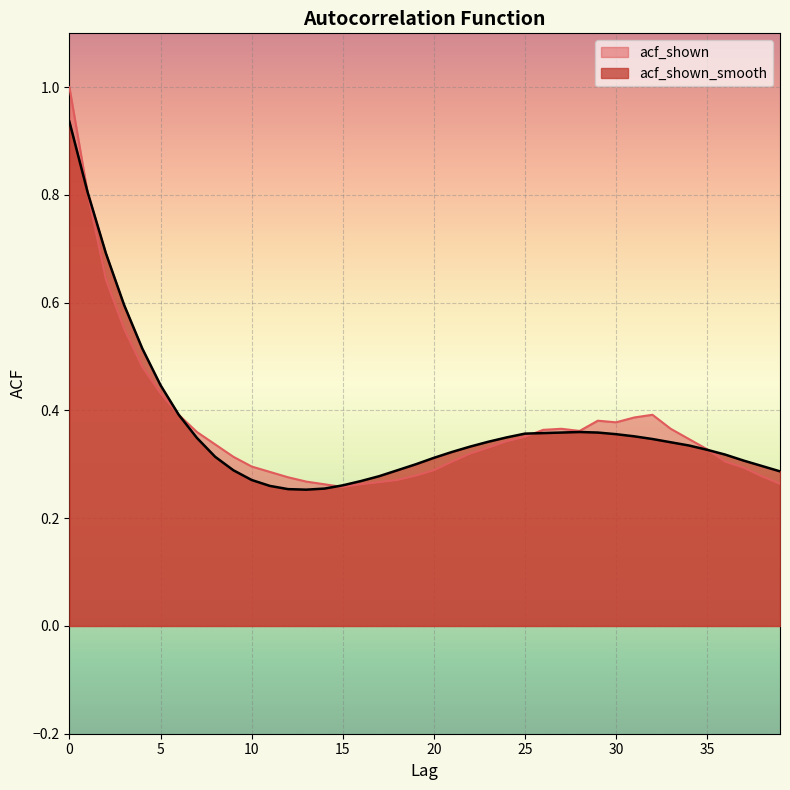

Is it true that acf_shown equals 0.1 at 26?

False